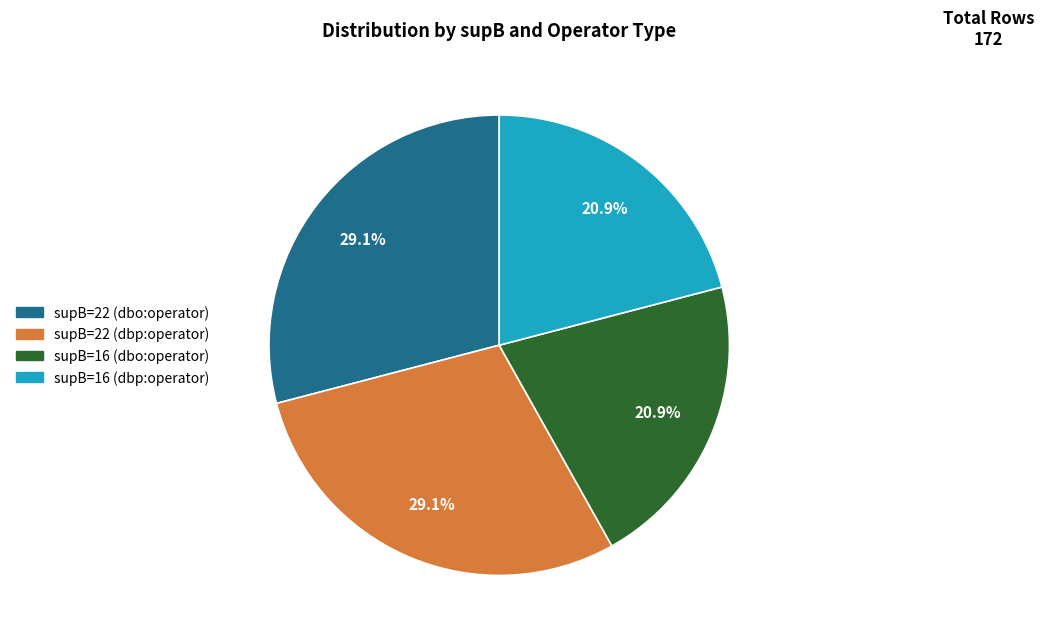

Is there any slice that represents more than half of the pie?

No